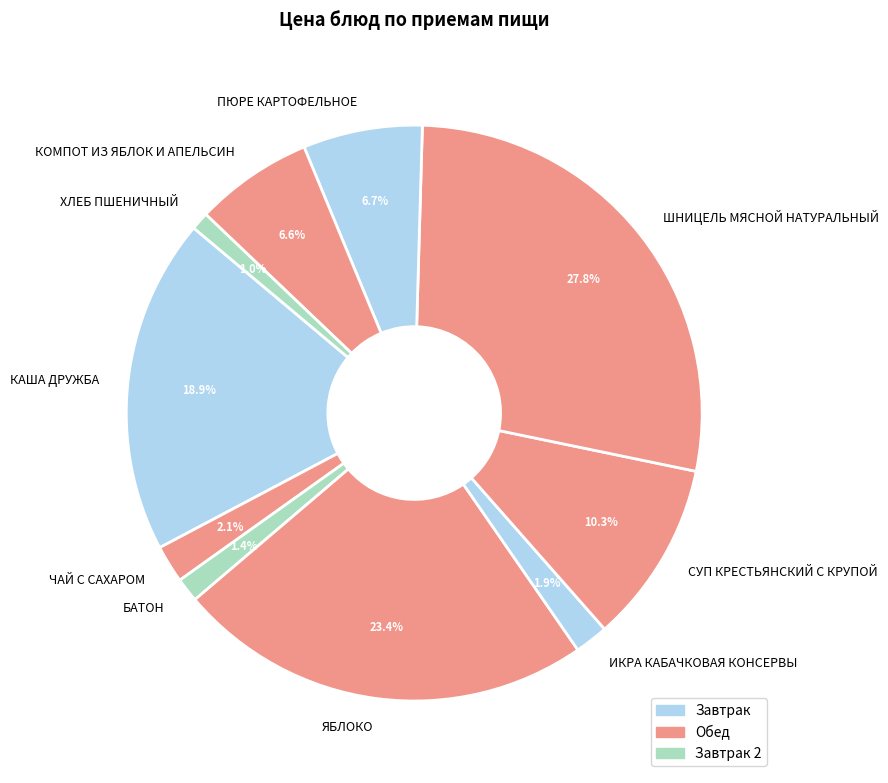

To the nearest percent, what is the difference between the largest and smallest slice percentages?

27%